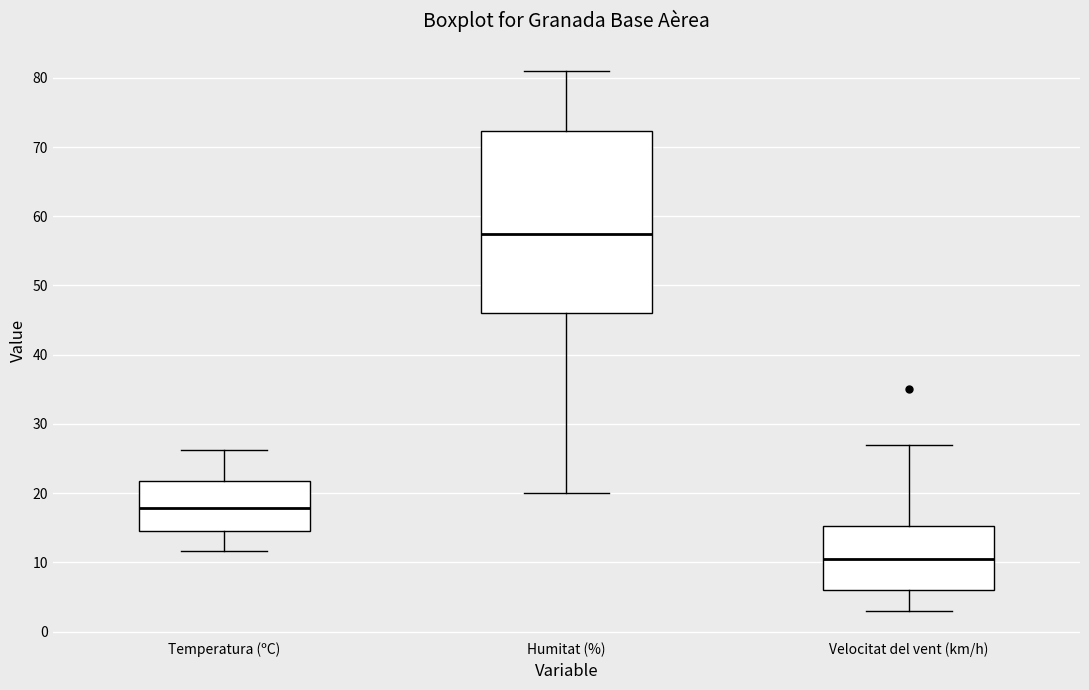

Where does the median line of the box for Temperatura (ºC) sit on the y-axis? The values are not printed on the chart, so give them approximately, as read against the axis.

18